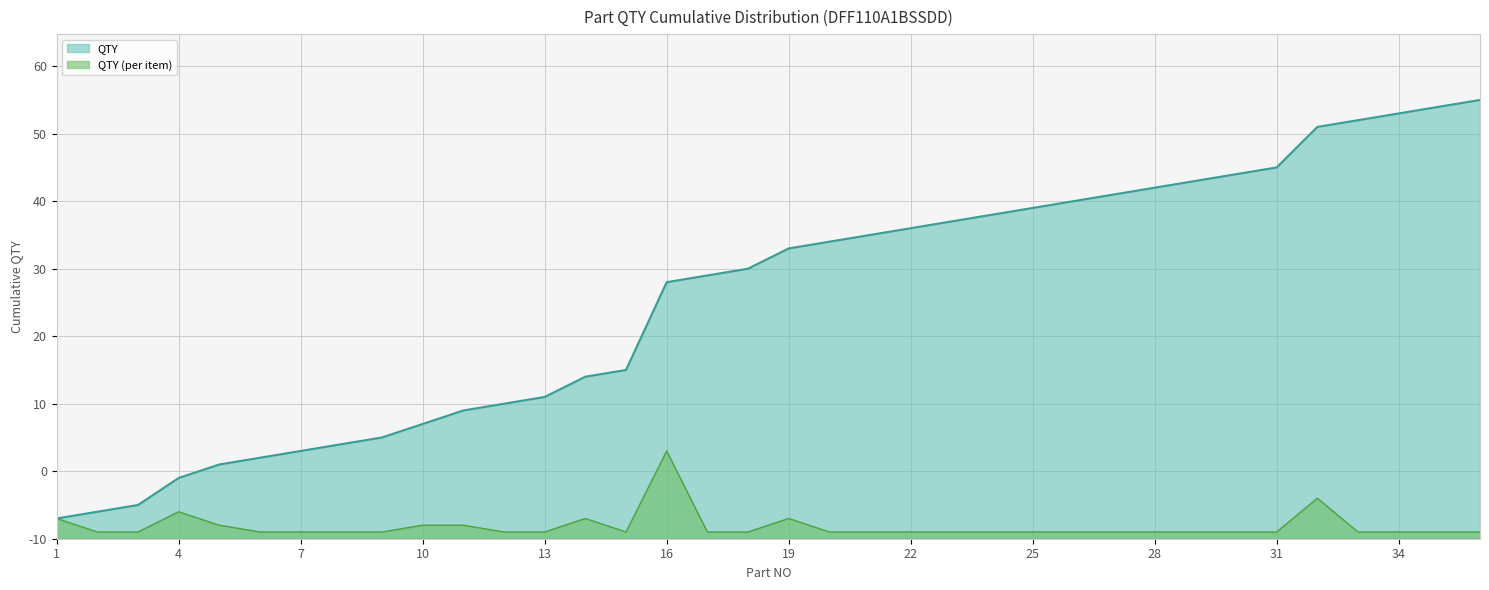

Rank the categories by value from highest to lowest.

16, 32, 4, 1, 14, 19, 5, 10, 11, 2, 3, 6, 7, 8, 9, 12, 13, 15, 17, 18, 20, 21, 22, 23, 24, 25, 26, 27, 28, 29, 30, 31, 33, 34, 35, 36